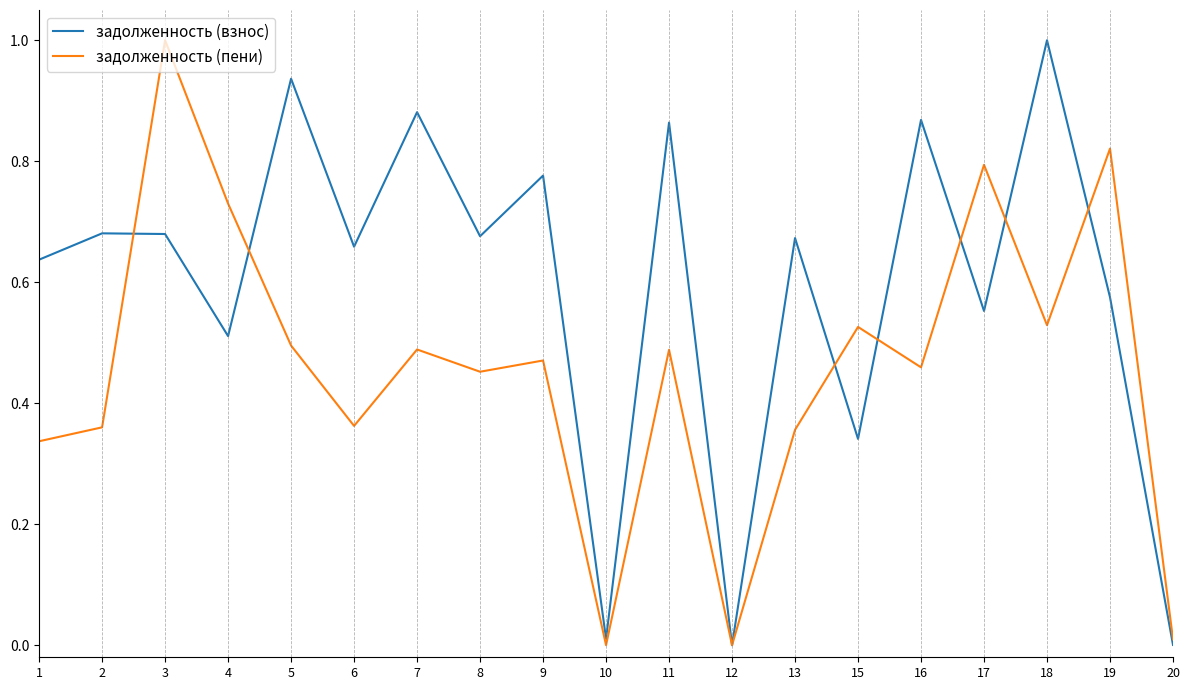

Which category has the highest value in the задолженность (взнос) series?

18